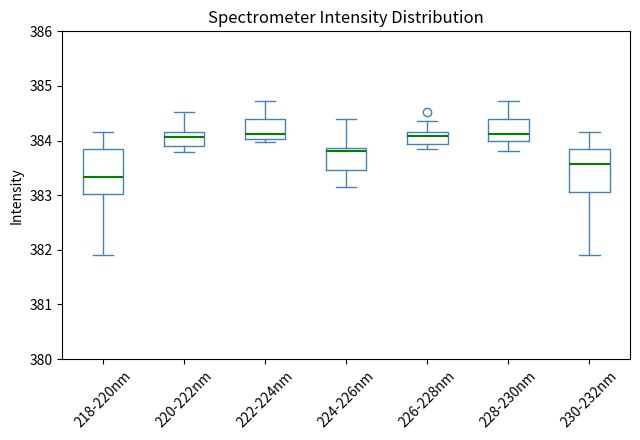

Which box's median line is the lowest?

218-220nm